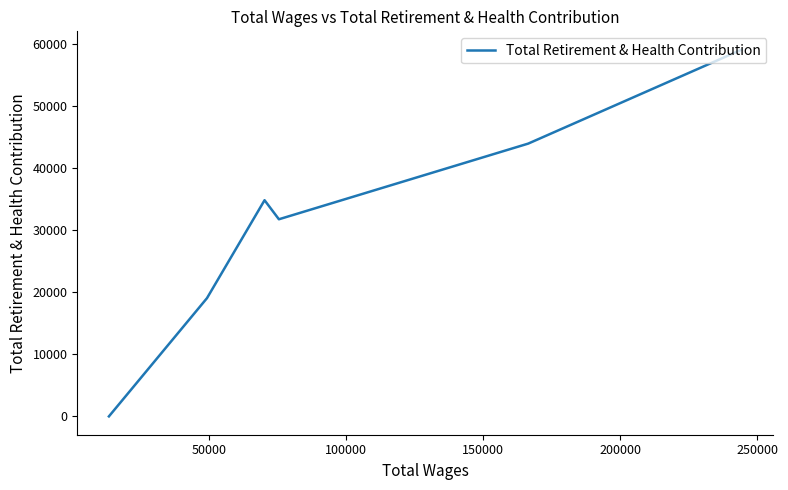

The chart shows a value of 21918 at 250000. True or false?

False